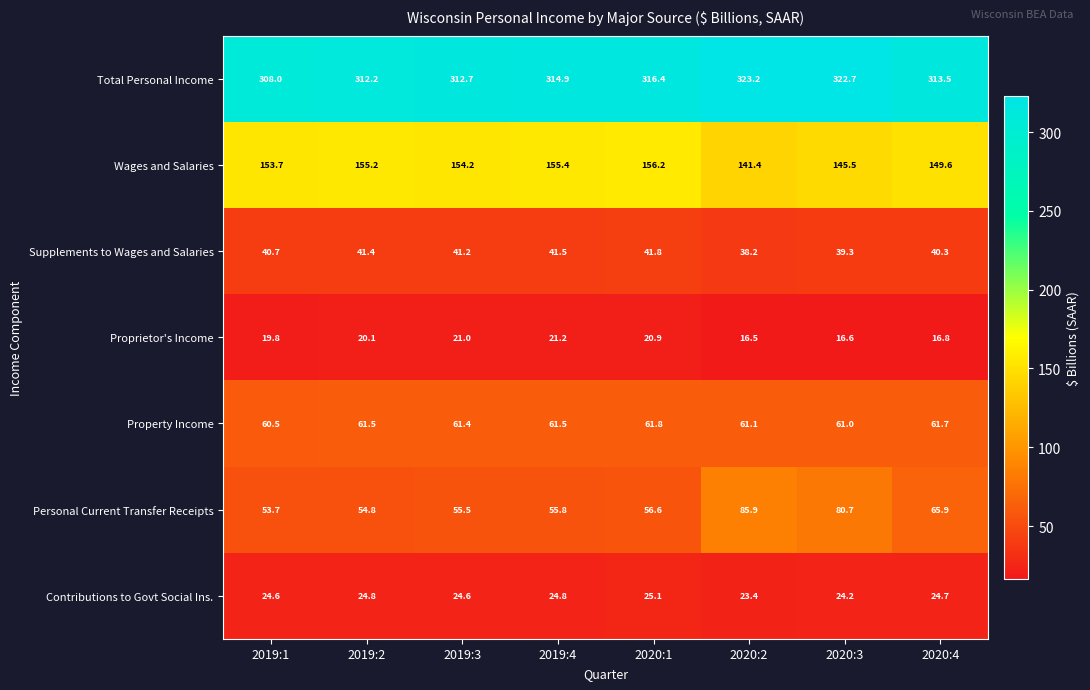

What is the greatest value displayed?

323.2